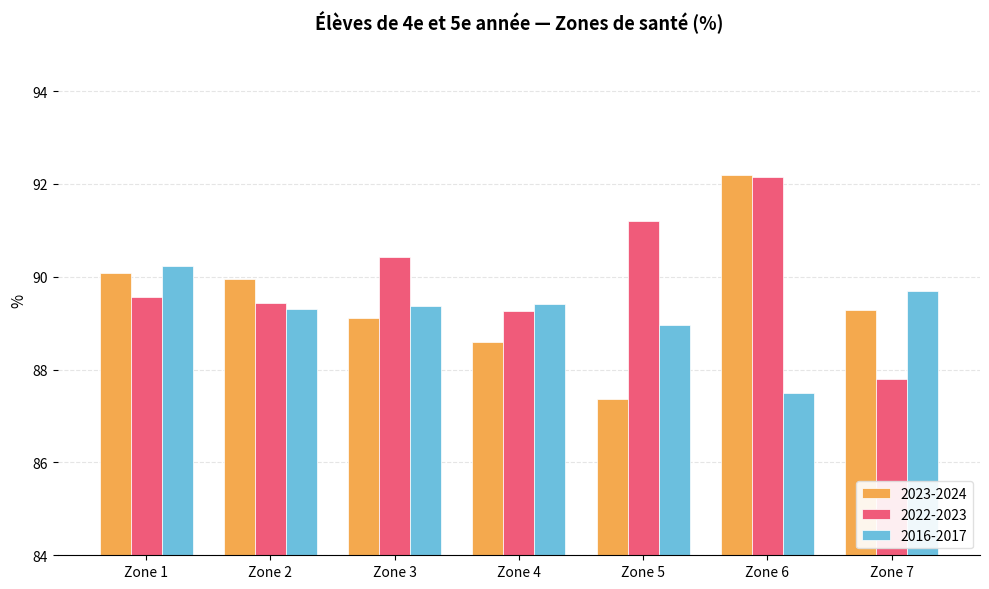

The value of 2022-2023 at Zone 4 is 89.3. True or false?

True